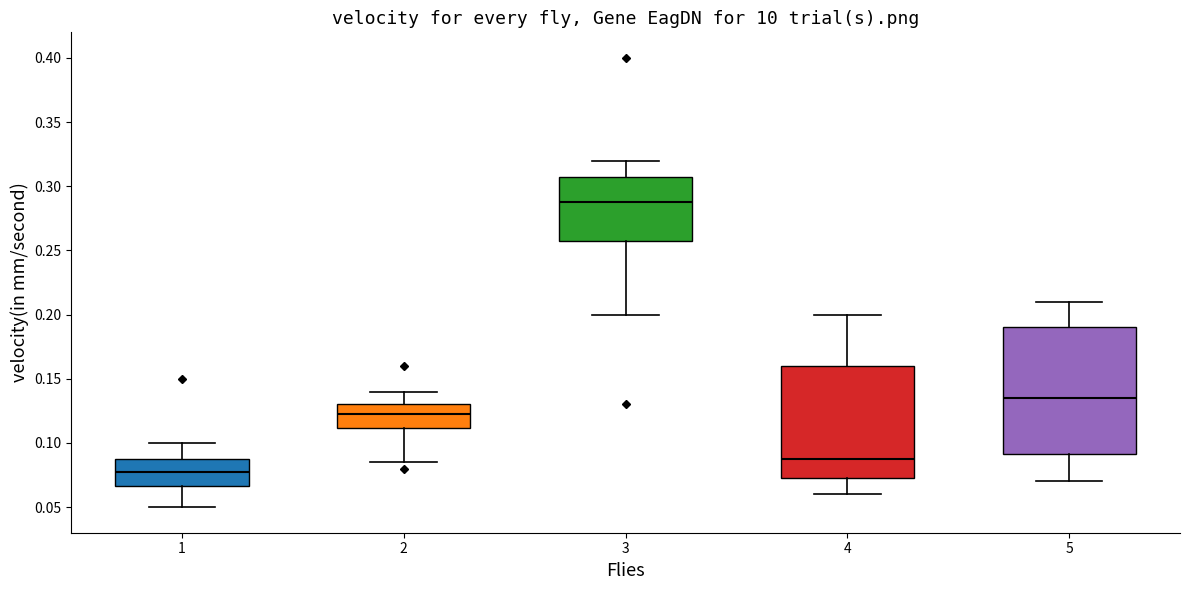

Which box is the tallest, from its lower edge to its upper edge?

5